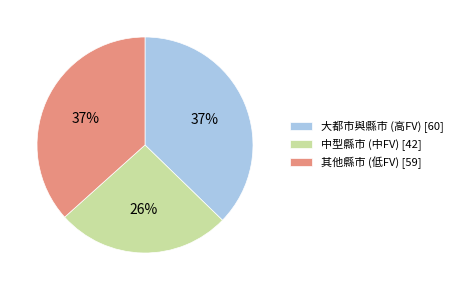

What is the smallest slice in the pie chart?

中型縣市 (中FV) [42]